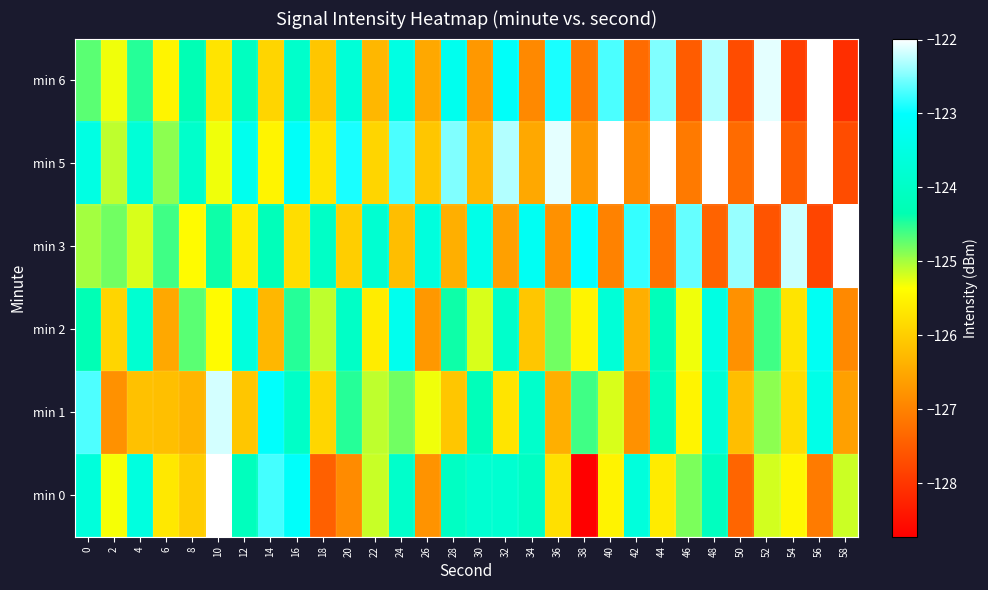

What is the difference between the highest and lowest values at 16?

2.7